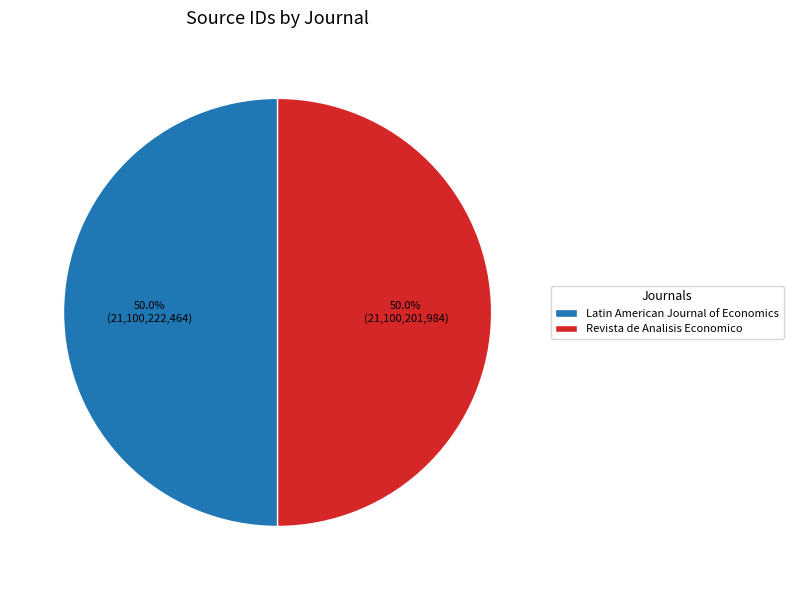

To the nearest percent, what is the average slice percentage?

50%